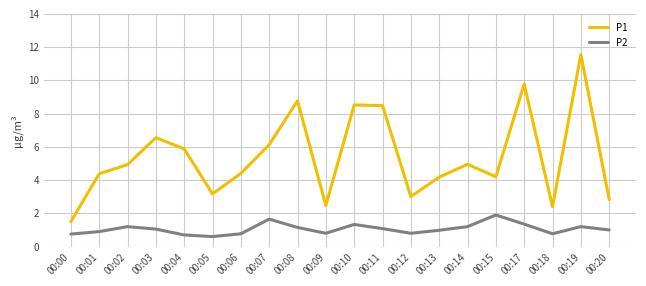

What is the difference between the P1 values at 00:05 and 00:08?

5.6